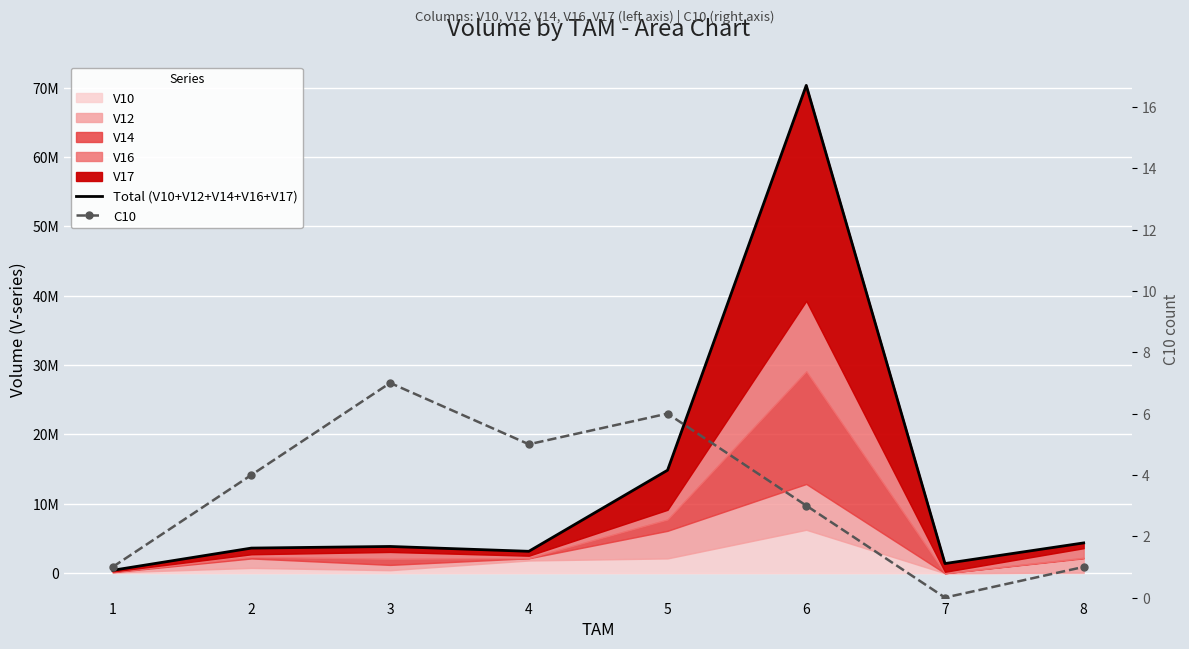

At which label is Total (V10+V12+V14+V16+V17) closest to 35378241?

5